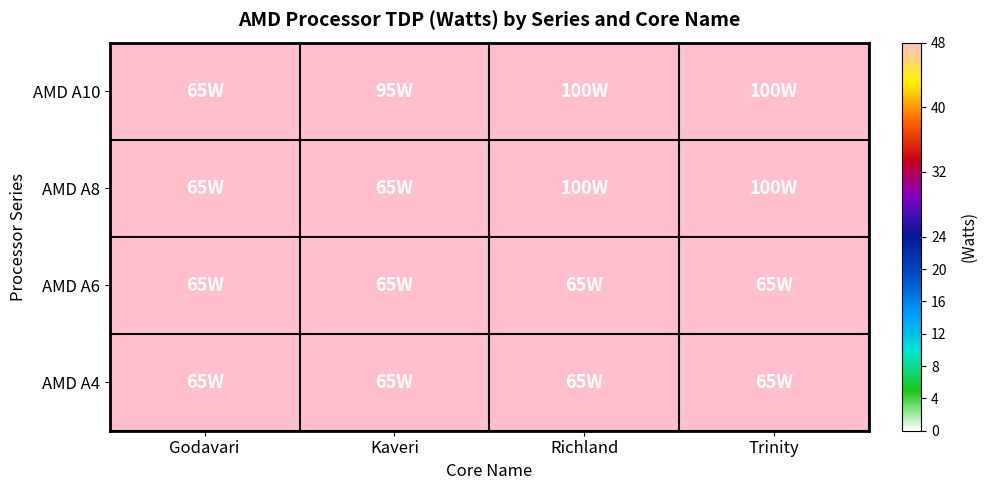

Count the number of data series in this chart.

4